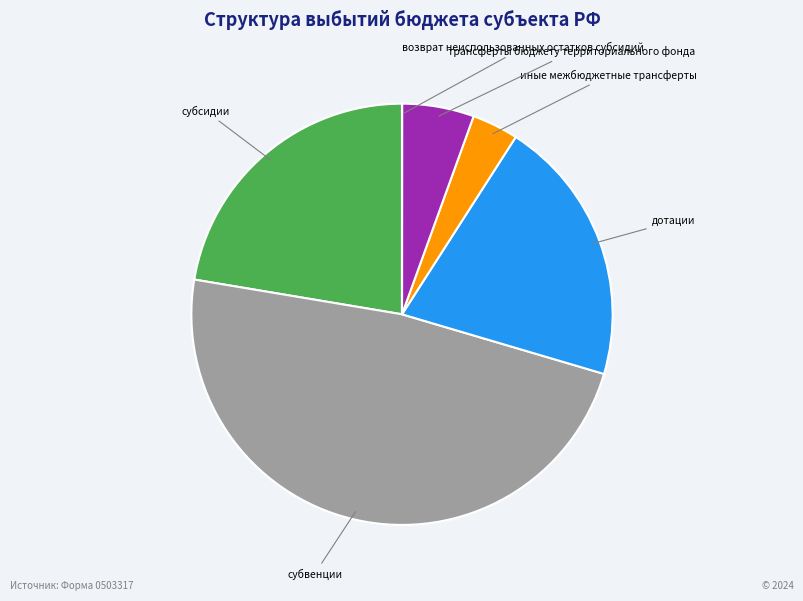

Is there a majority slice in this chart?

No